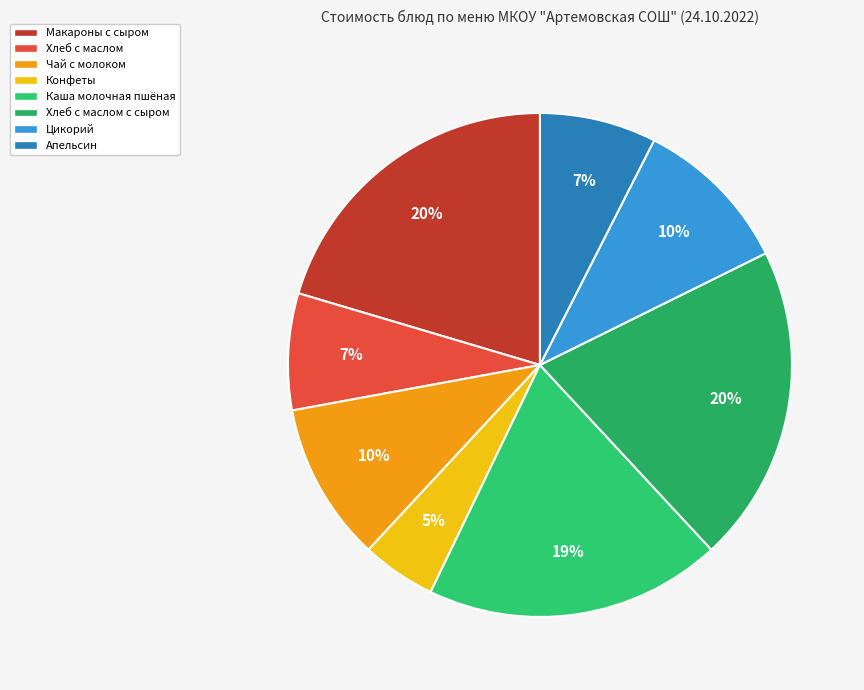

How many segments does this pie chart have?

8